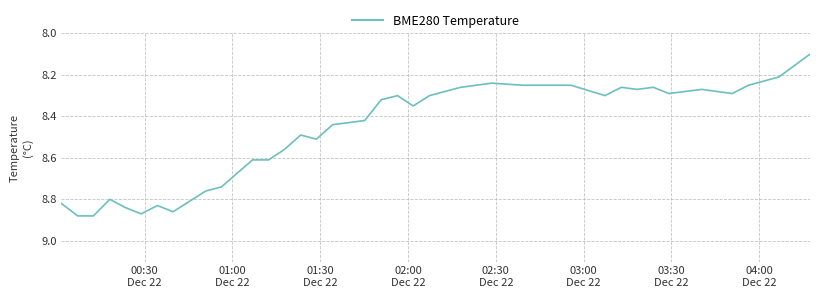

What is the smallest value displayed?

8.1